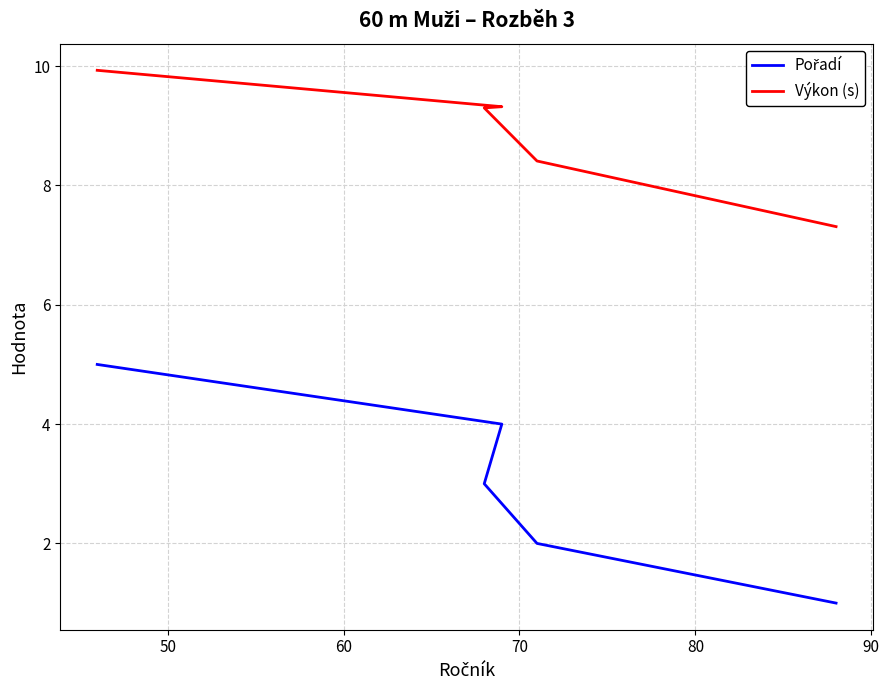

What is the minimum value for Výkon (s)?

7.3